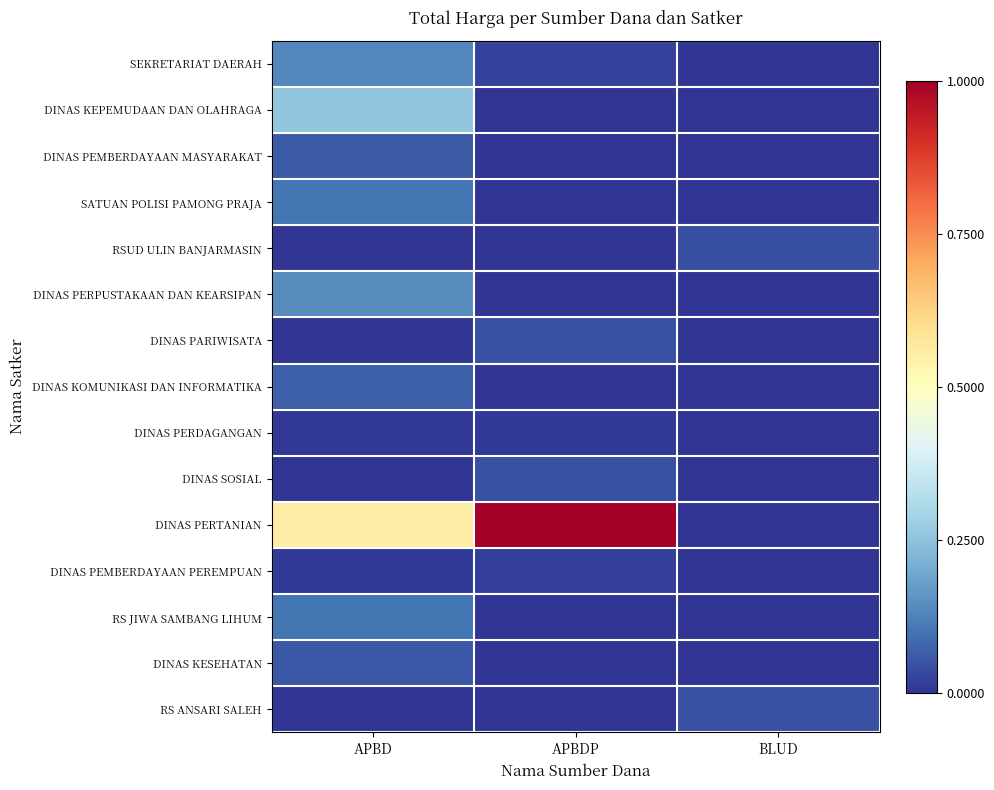

Which category has the lowest value across all series?

BLUD